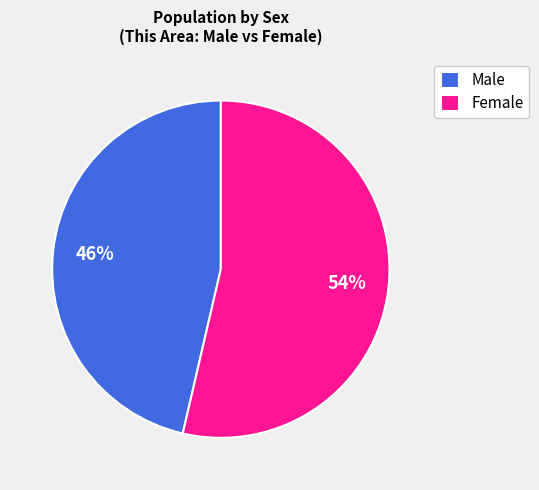

To the nearest percent, what is the average slice percentage?

50%